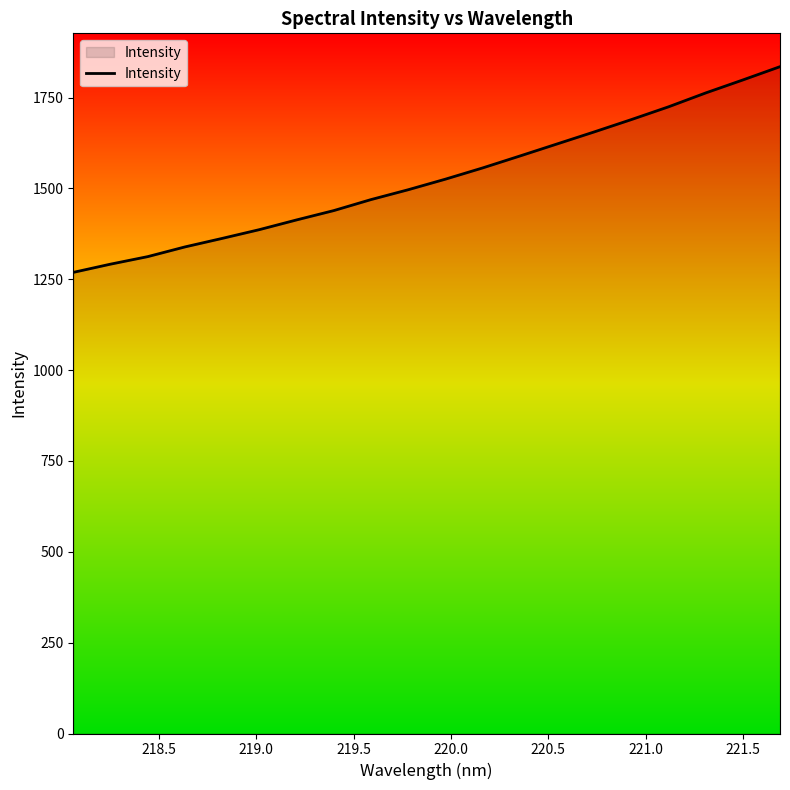

What is the greatest value displayed?

1834.9